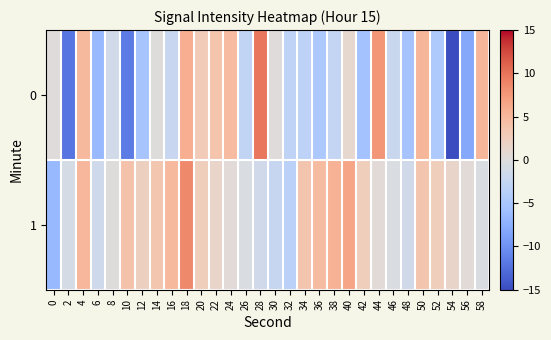

List the series in order of their overall mean, highest first.

1, 0